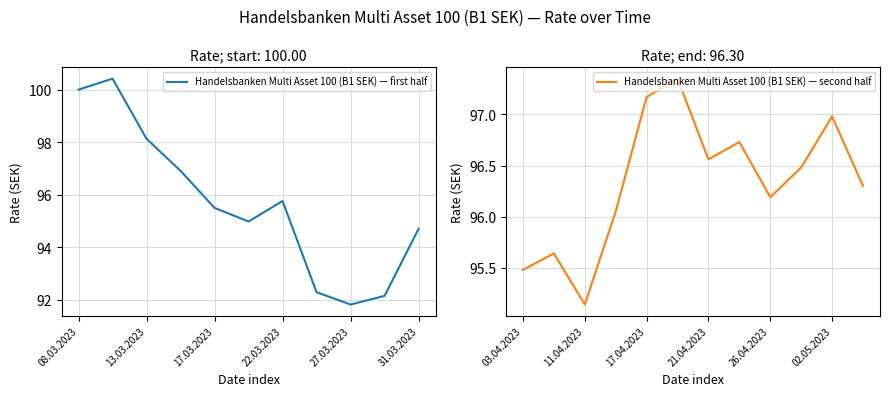

How many points are higher than both their immediate neighbors (excluding endpoints)?

6